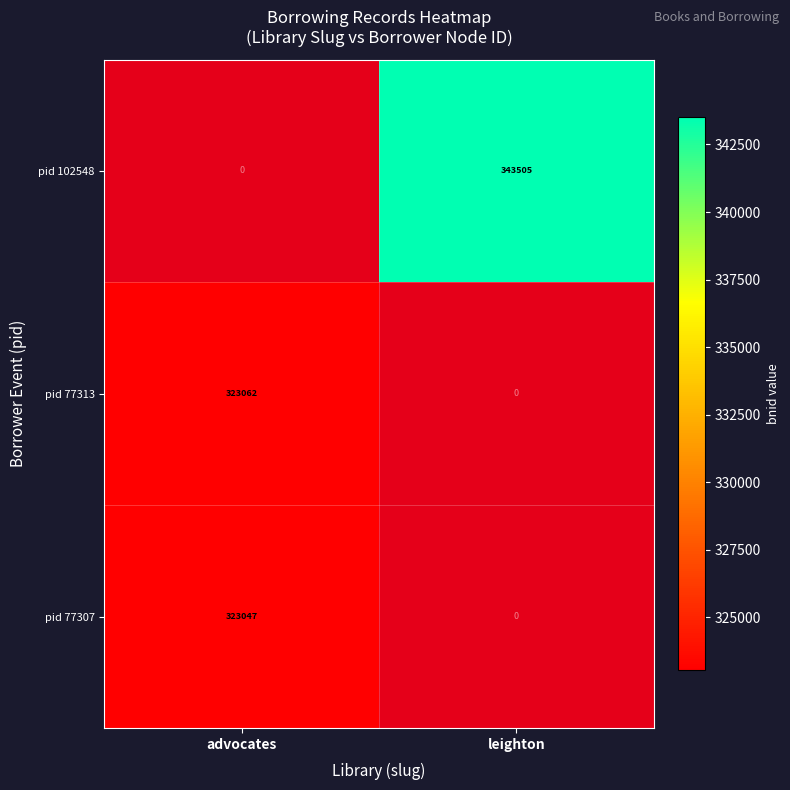

List the labels in order of pid 77307 value, largest first.

advocates, leighton